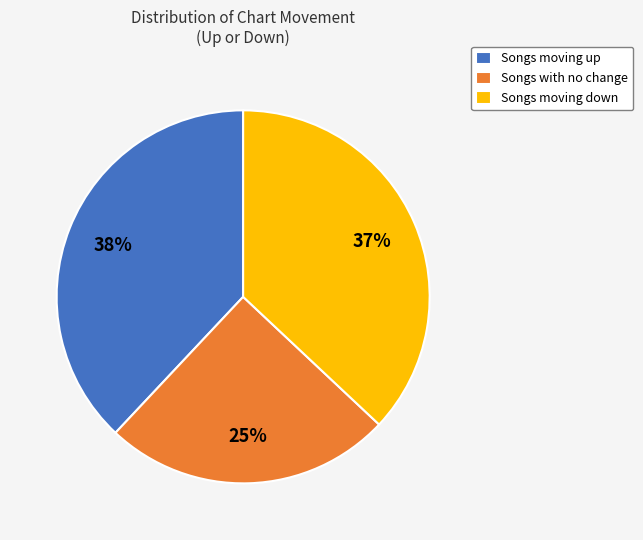

The Songs with no change slice represents 32% of the pie. True or false?

False